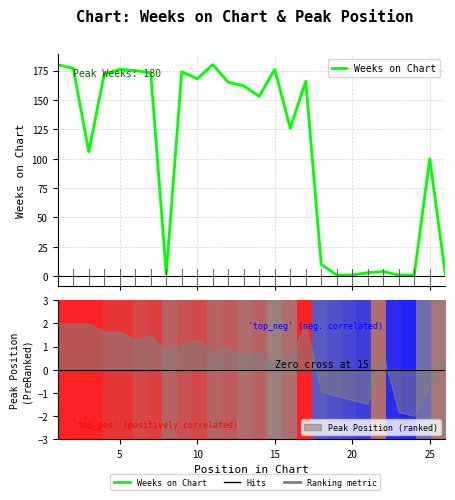

Reading left to right, extract all data points from this chart.

180	177	106	172	176	175	173	2	174	168	180	165	162	153	176	126	166	10	1	1	3	4	1	1	100	2